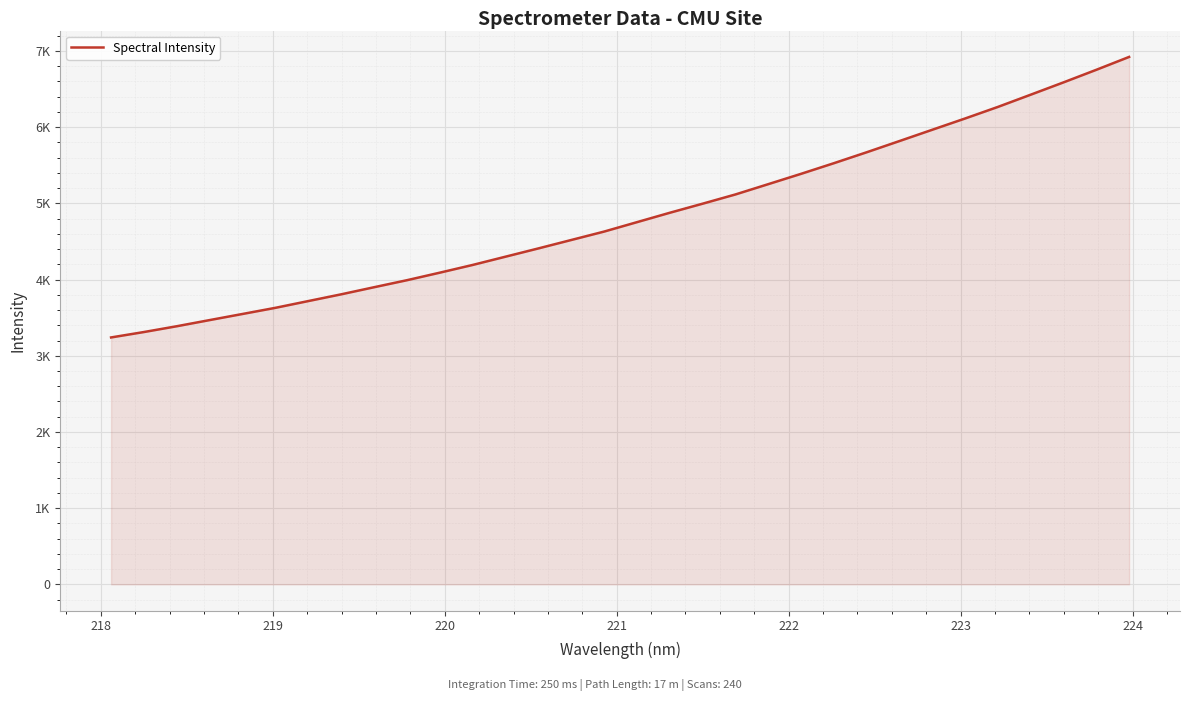

Does the chart have visible grid lines?

Yes